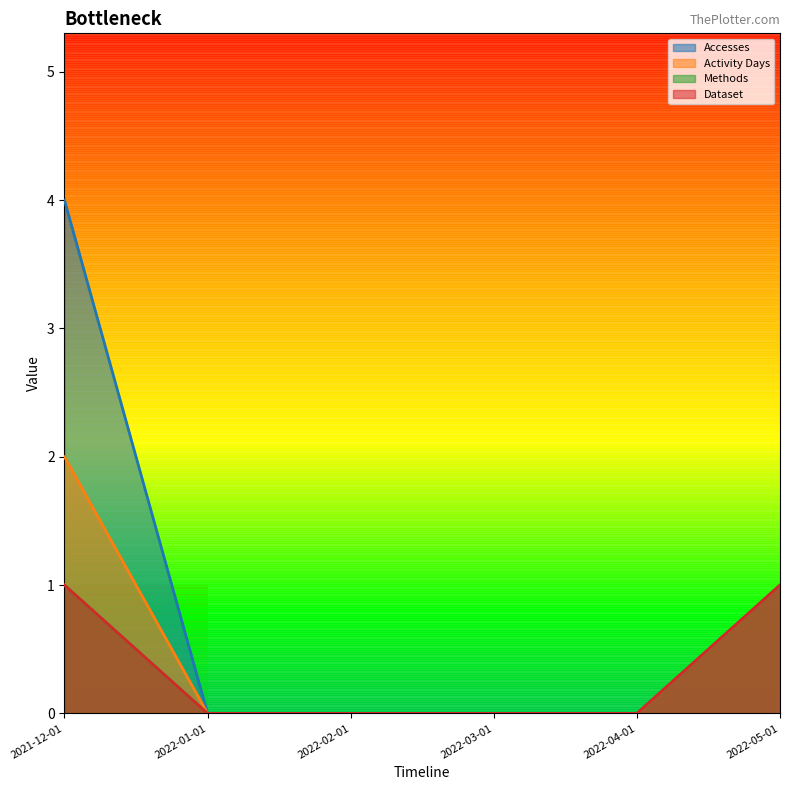

Count the number of categories in the chart.

6